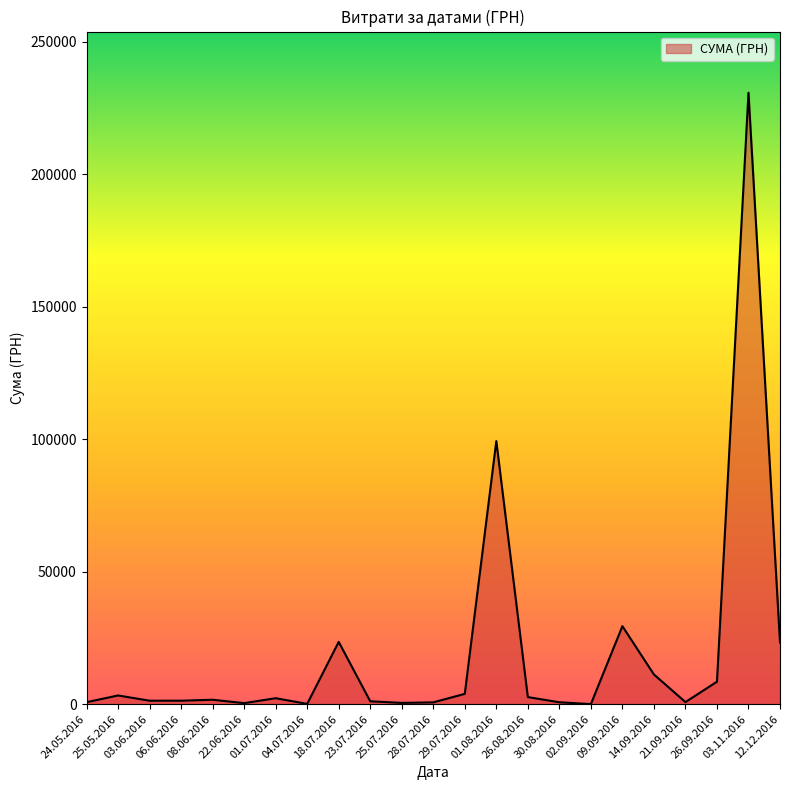

What is the difference between the maximum and minimum values?

230824.8